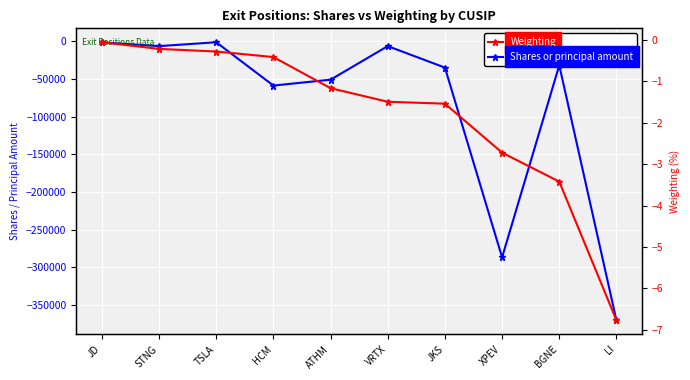

What is the difference between the maximum and minimum values in the Shares or principal amount series?

369185.0